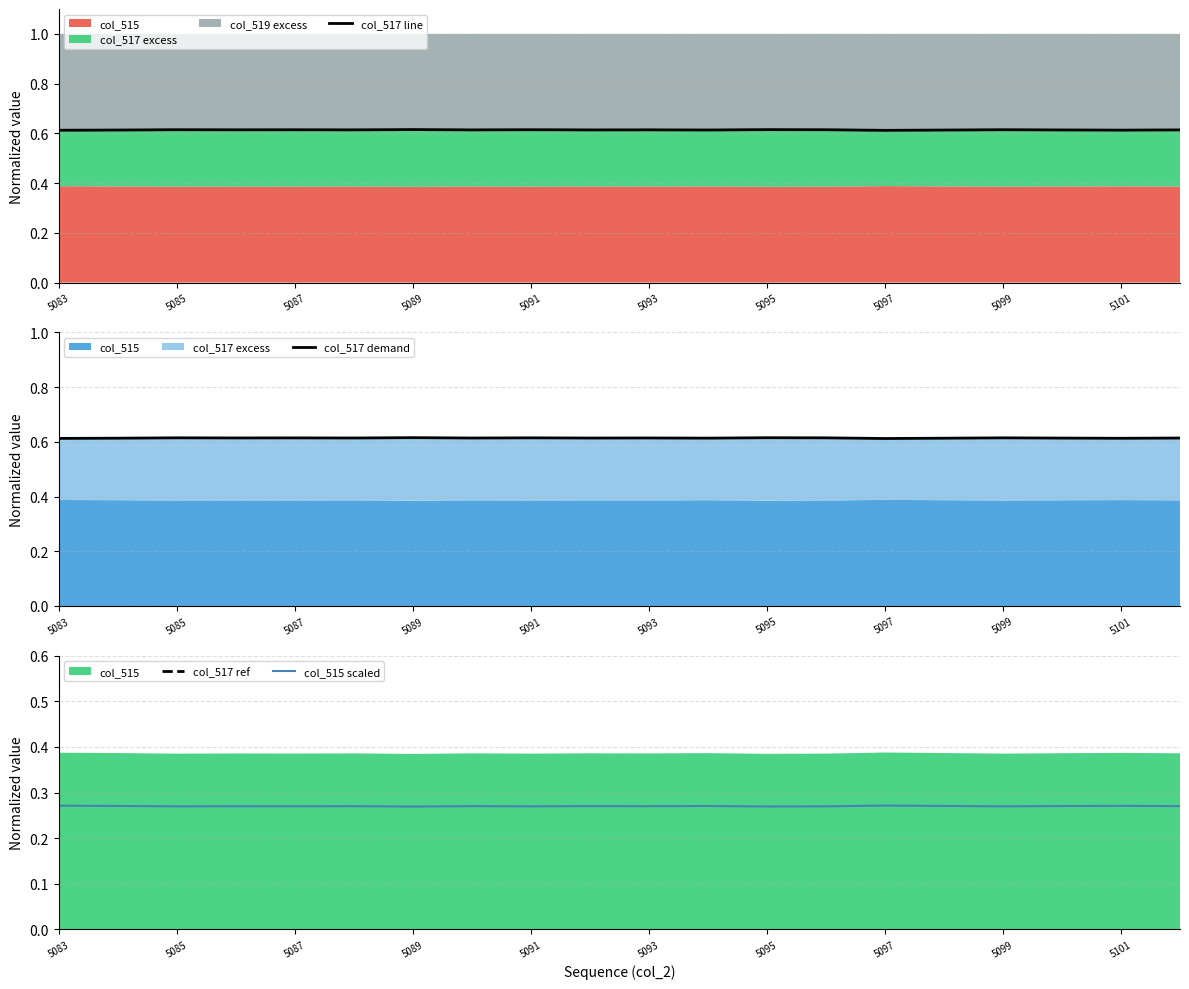

Which series has the largest total across all categories?

col_517 line